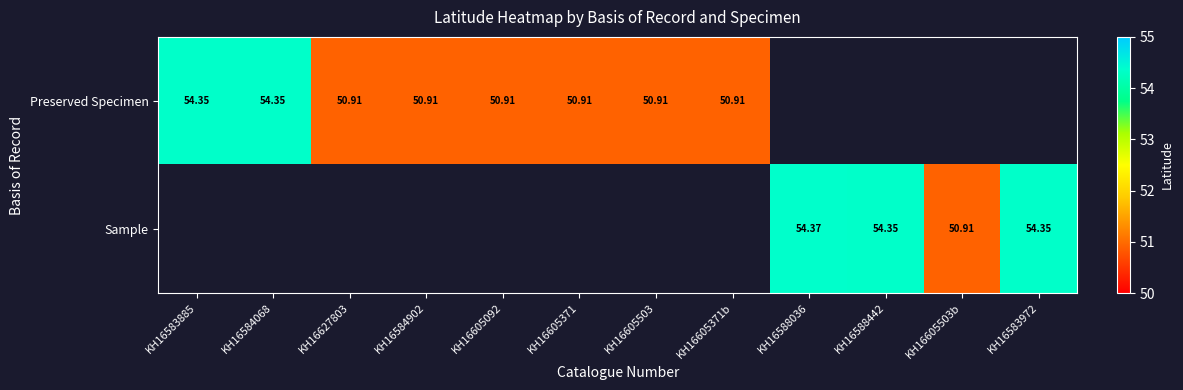

Which has a higher value, KH16627803 or KH16605092?

KH16627803